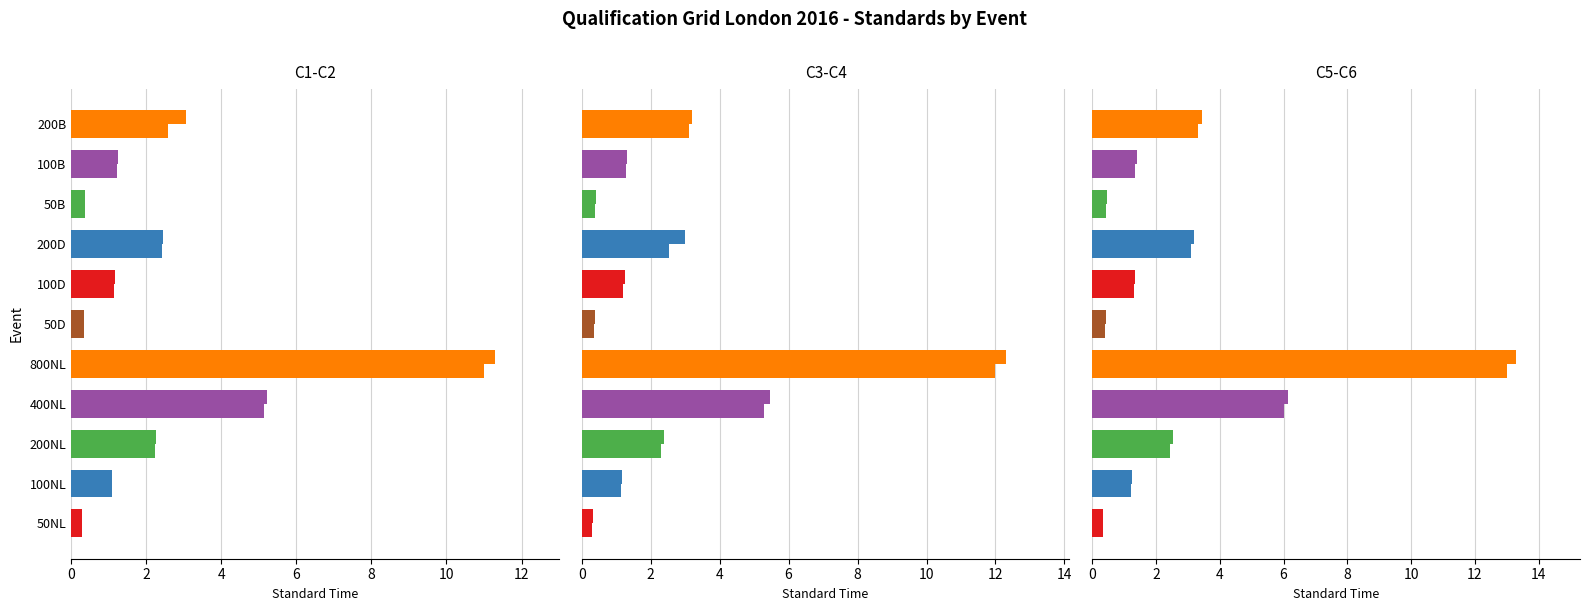

How many data points in C3 are less than 1?

3